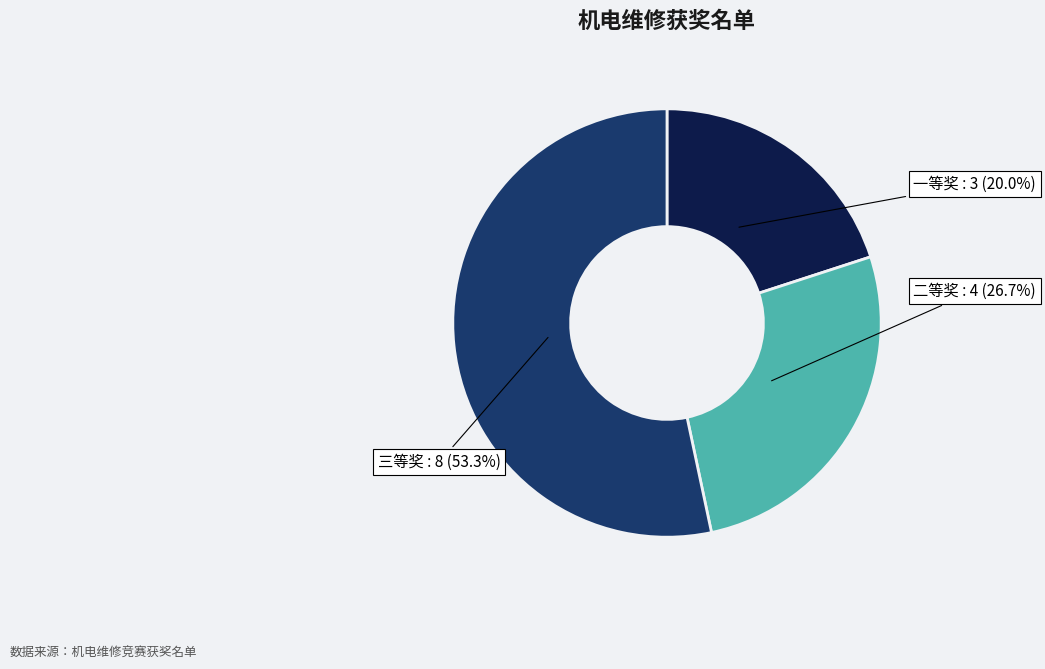

Does any single category account for the majority?

Yes